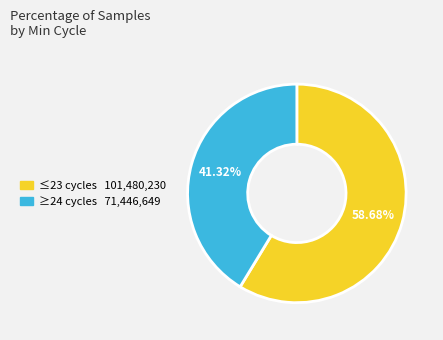

Is there a majority slice in this chart?

Yes